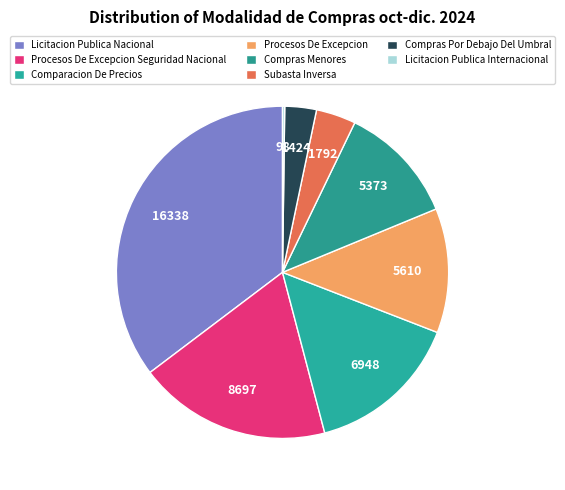

Combined, what portion of the pie is Comparacion De Precios and Subasta Inversa?

18.9%